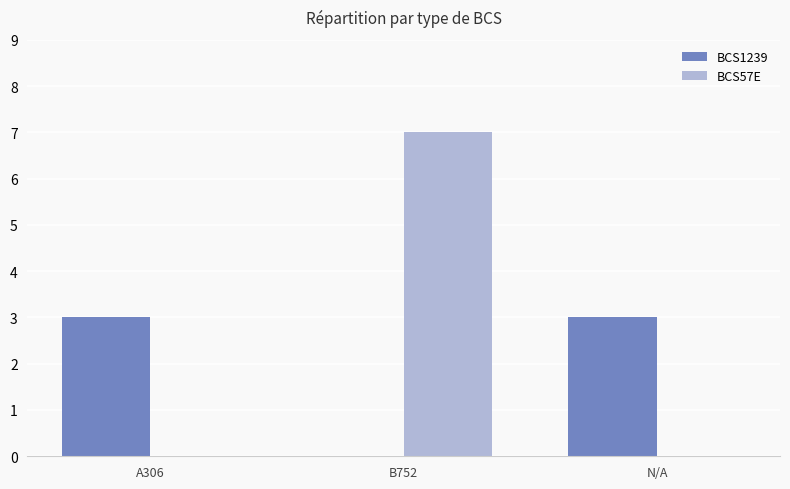

How many distinct data groups are displayed?

2